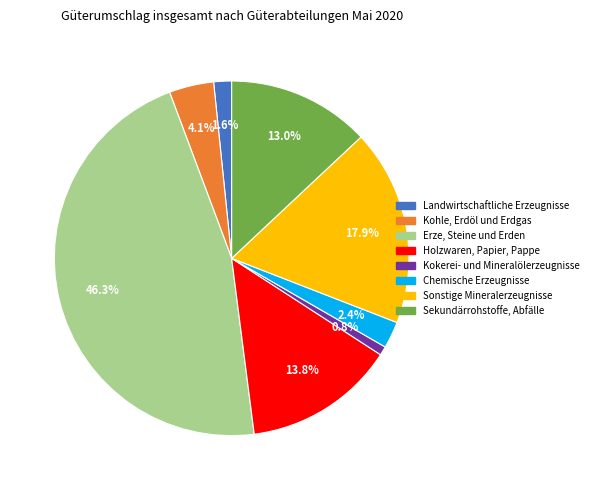

Which slice is the largest?

Erze, Steine und Erden